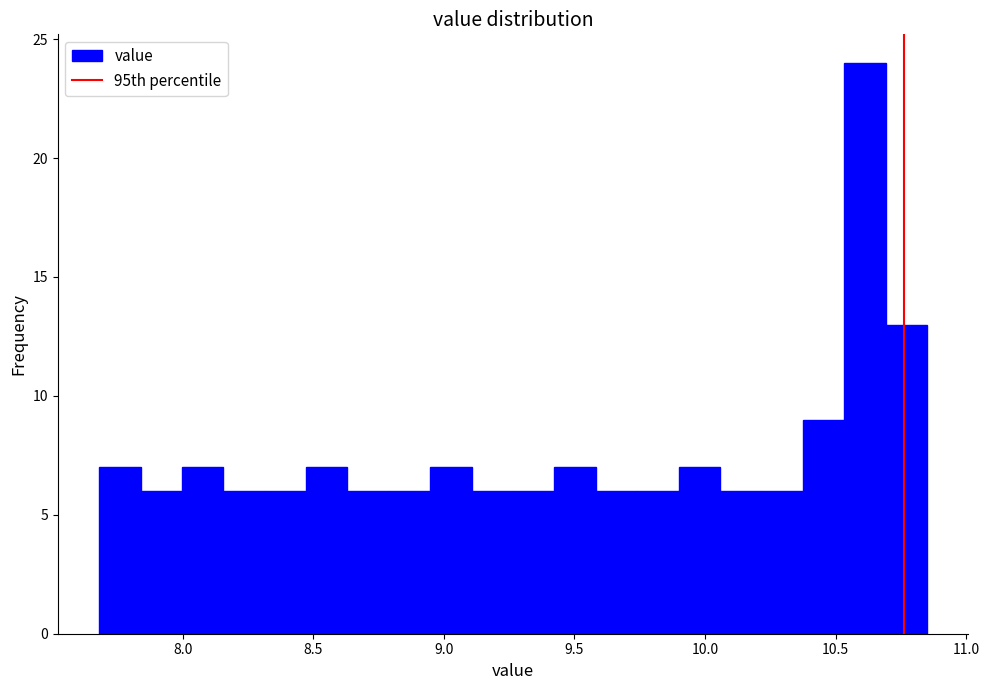

Around what value on the x-axis is the tallest bar? Give the approximate position of its centre, as read against the axis.

10.60